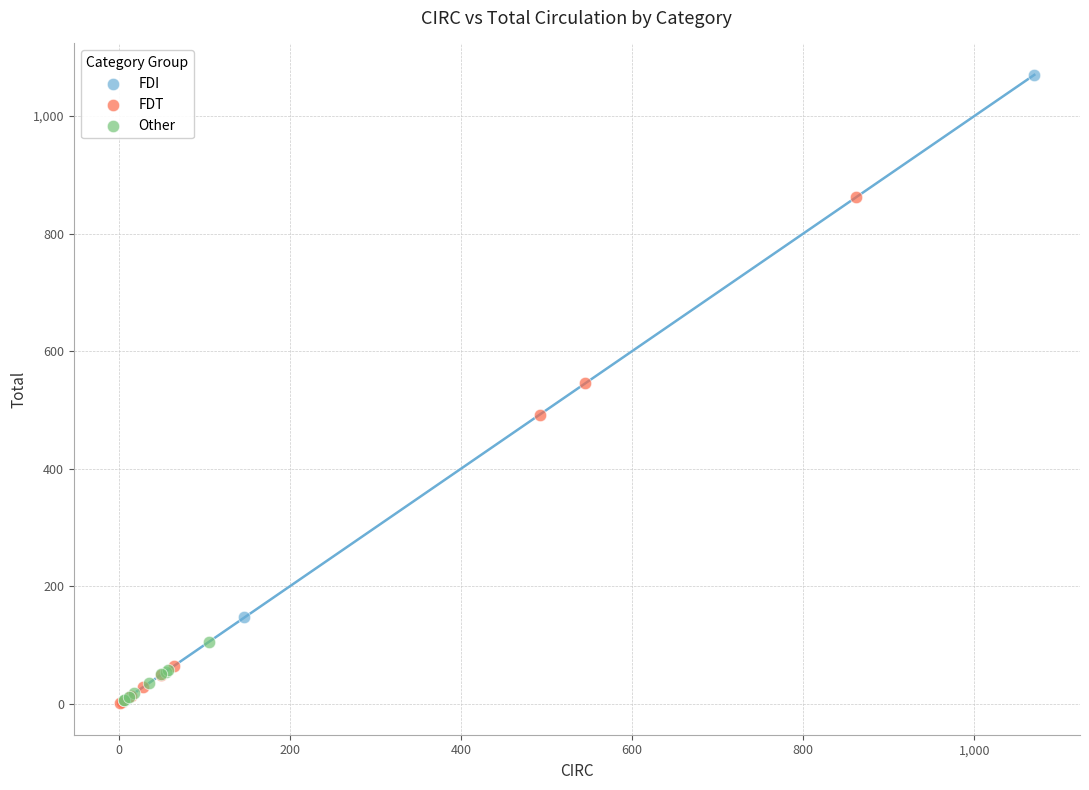

Which series contains the highest Y value?

FDI